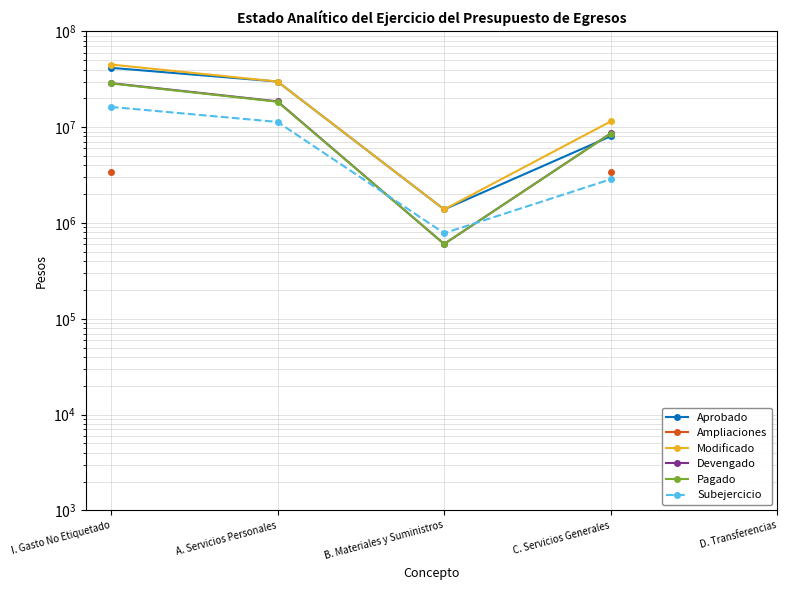

What is the label of the 3rd point from the left?

B. Materiales y Suministros